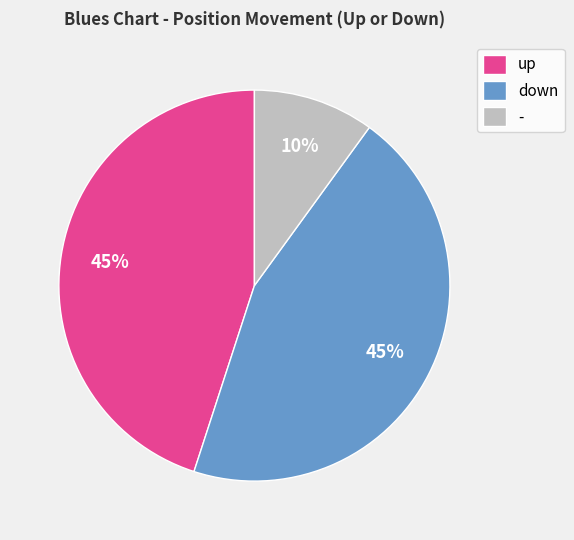

To the nearest percent, what is the difference between the largest and smallest slice percentages?

35%